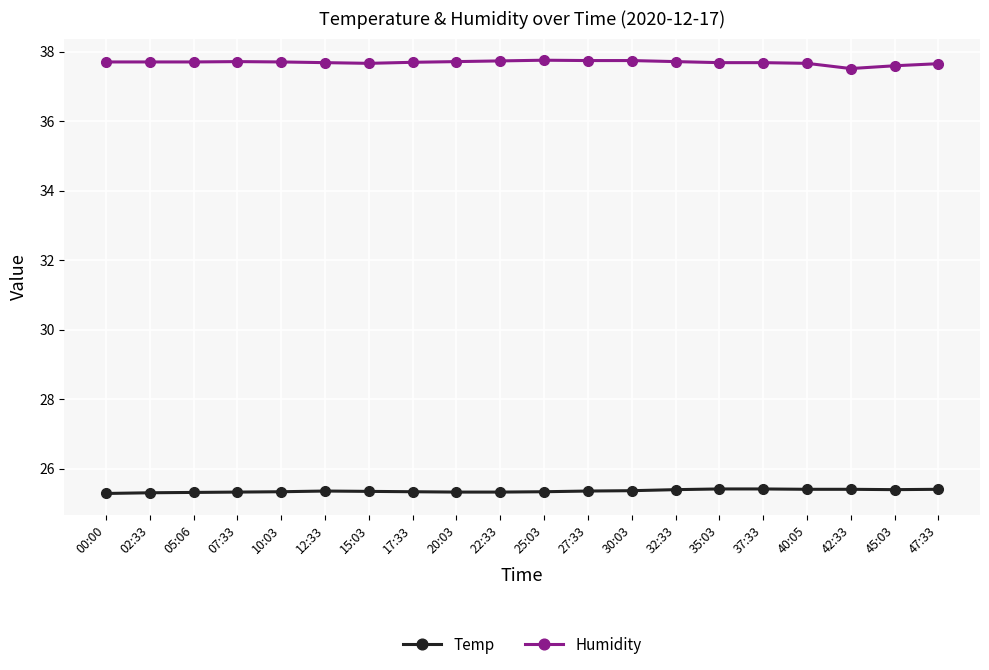

What is the value of the Humidity point at the 10th from the left?

37.7